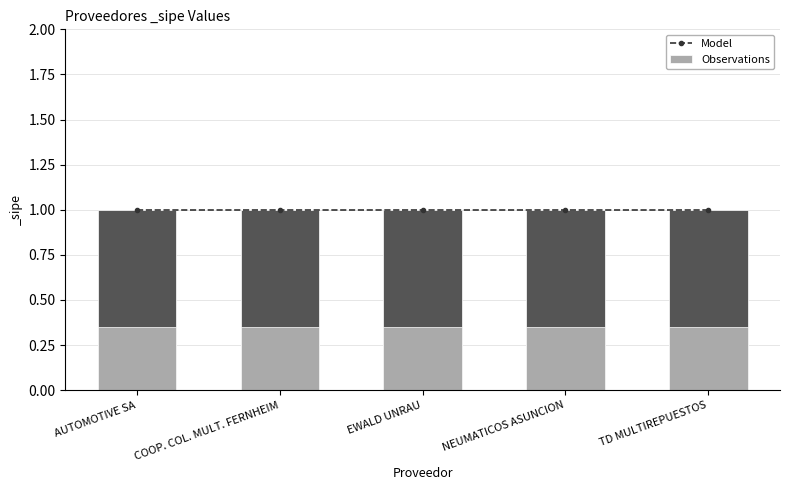

The Model series shows 1.0 at TD MULTIREPUESTOS. True or false?

True